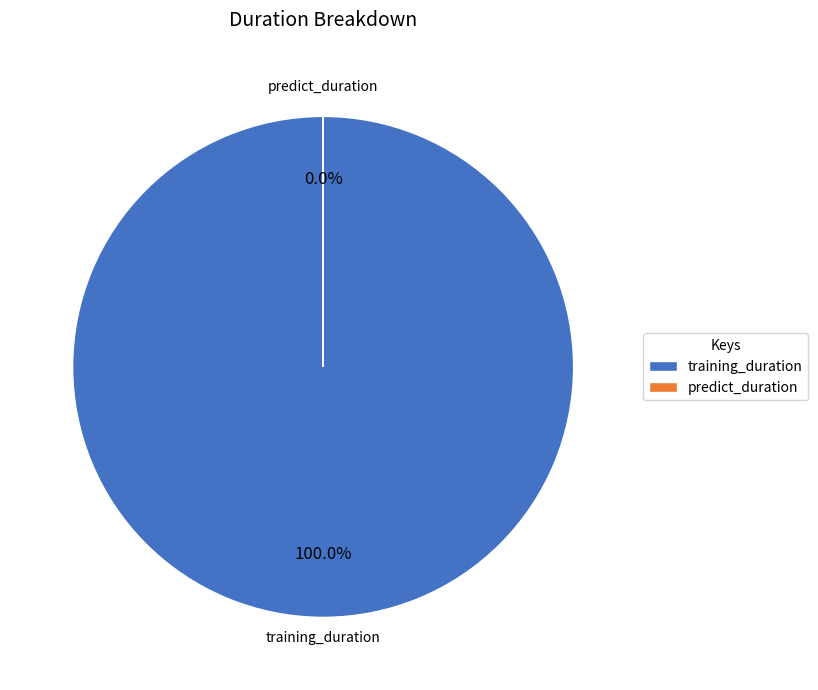

How many slices are in this pie chart?

2